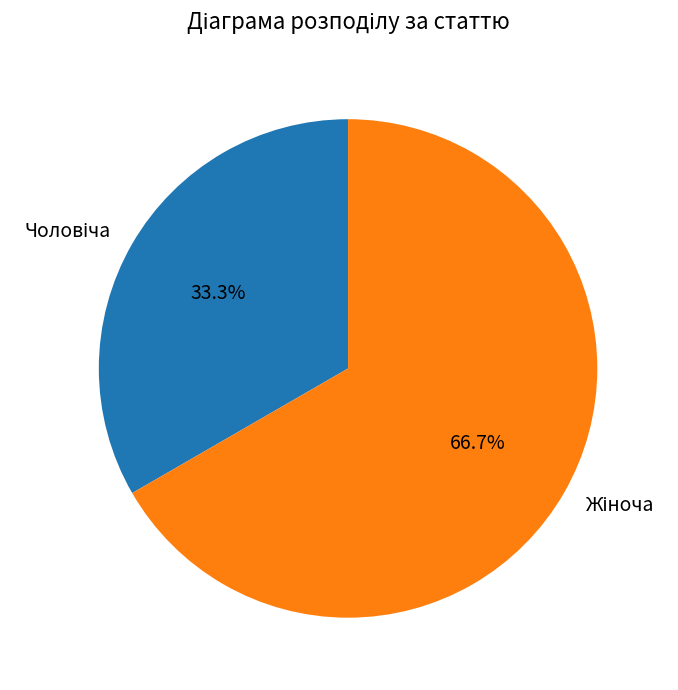

Does any single category account for the majority?

Yes